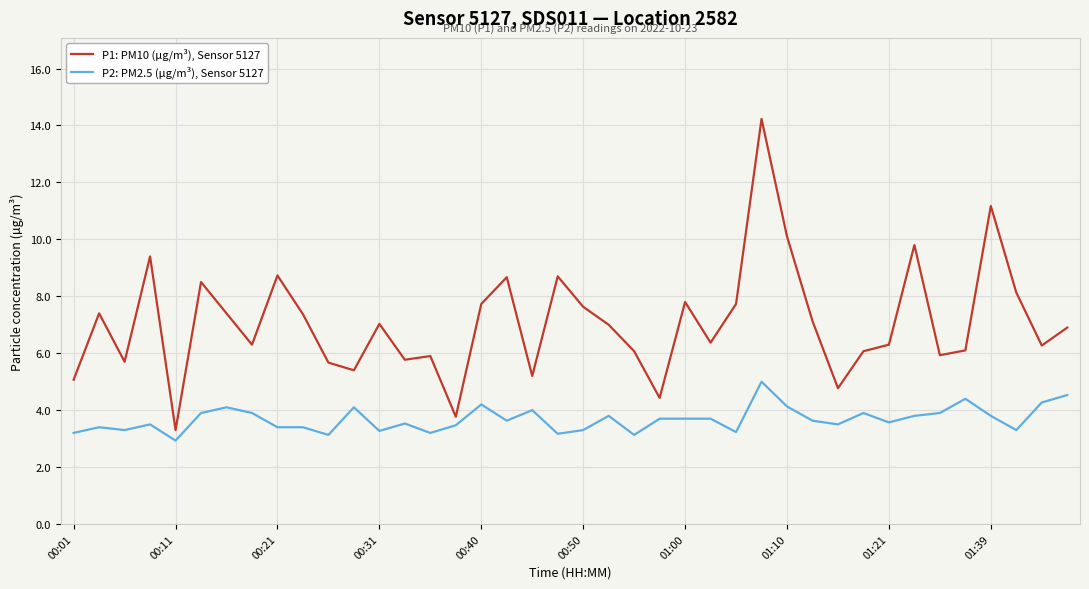

What is the highest value of the P1: PM10 (µg/m³), Sensor 5127 series?

14.2